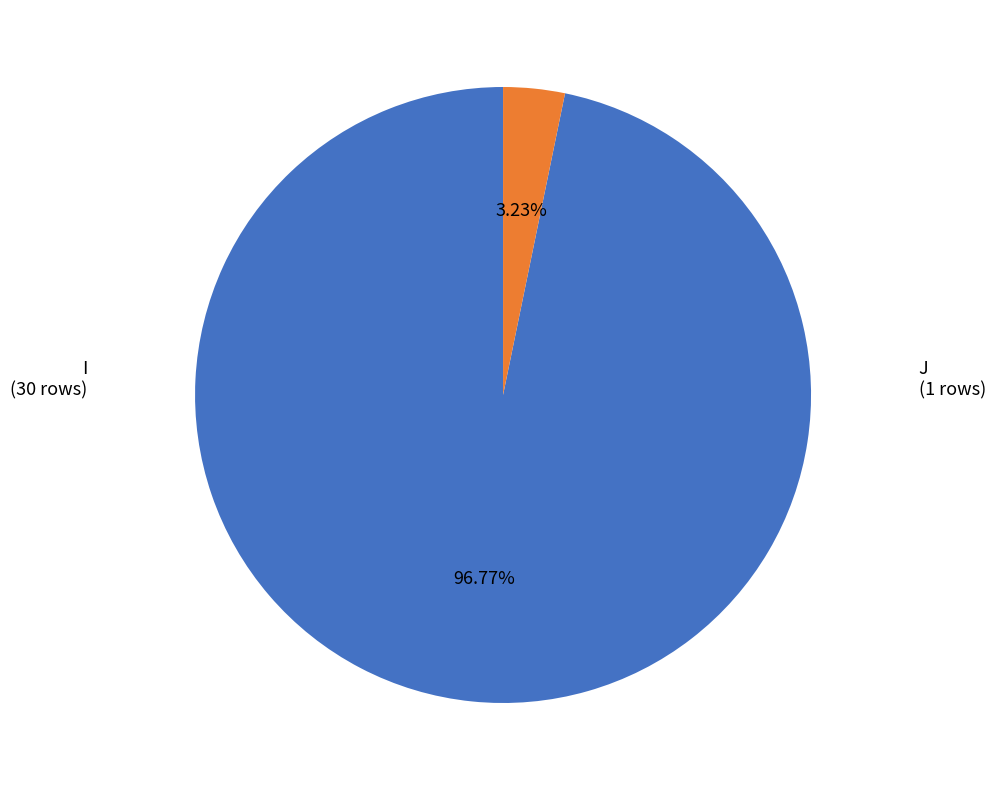

Is it true that I is 97% of the pie?

True